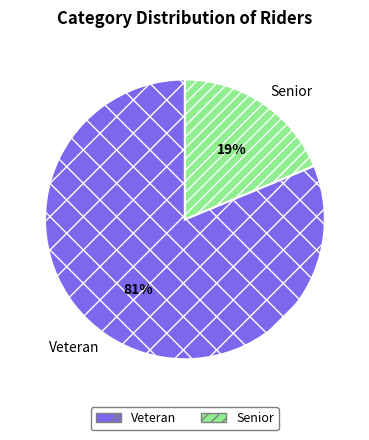

Approximately how many times larger is the value at Veteran compared to Senior?

4.3